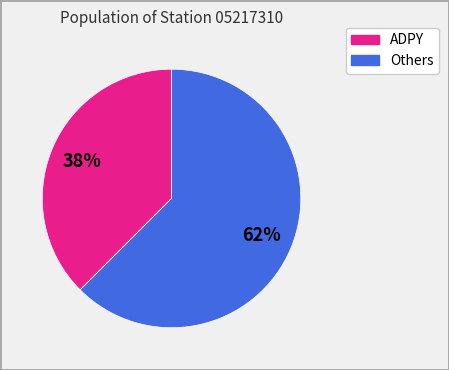

Does any single category account for the majority?

Yes